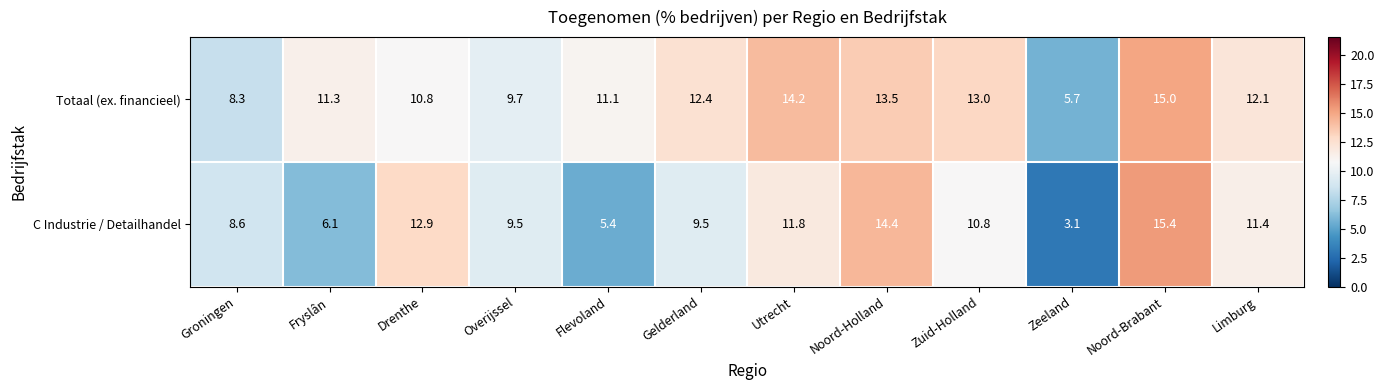

What is the sum of all C Industrie / Detailhandel values?

118.9